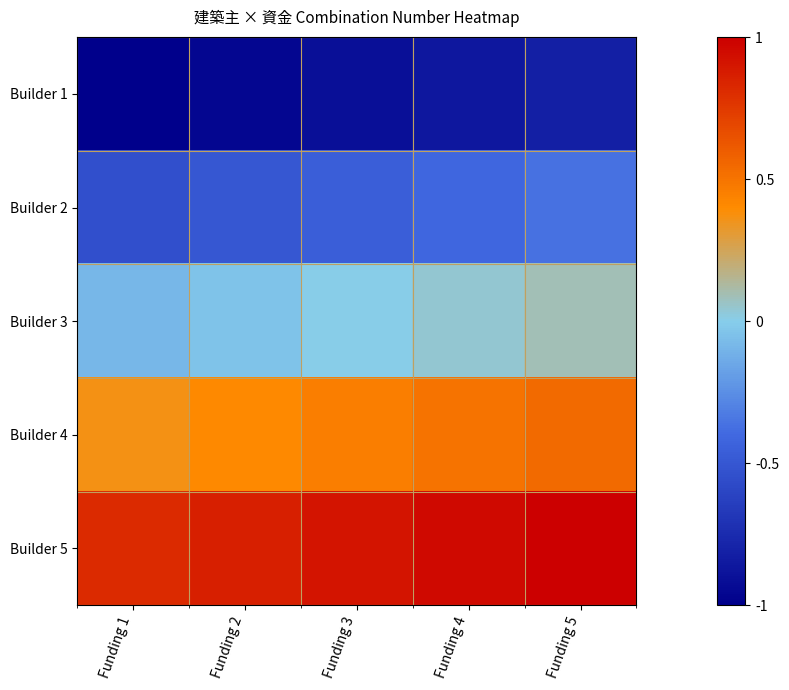

Rank the series by their maximum value, from highest to lowest.

Builder 5, Builder 4, Builder 3, Builder 2, Builder 1